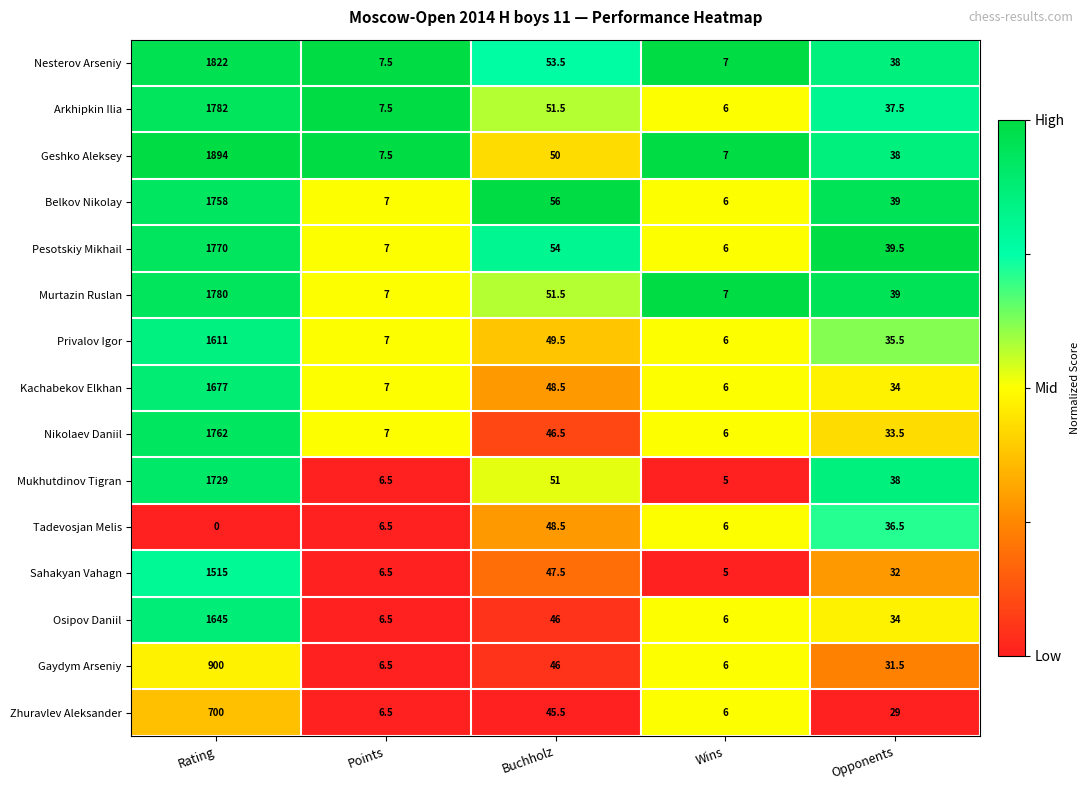

What is the greatest value displayed?

1894.0